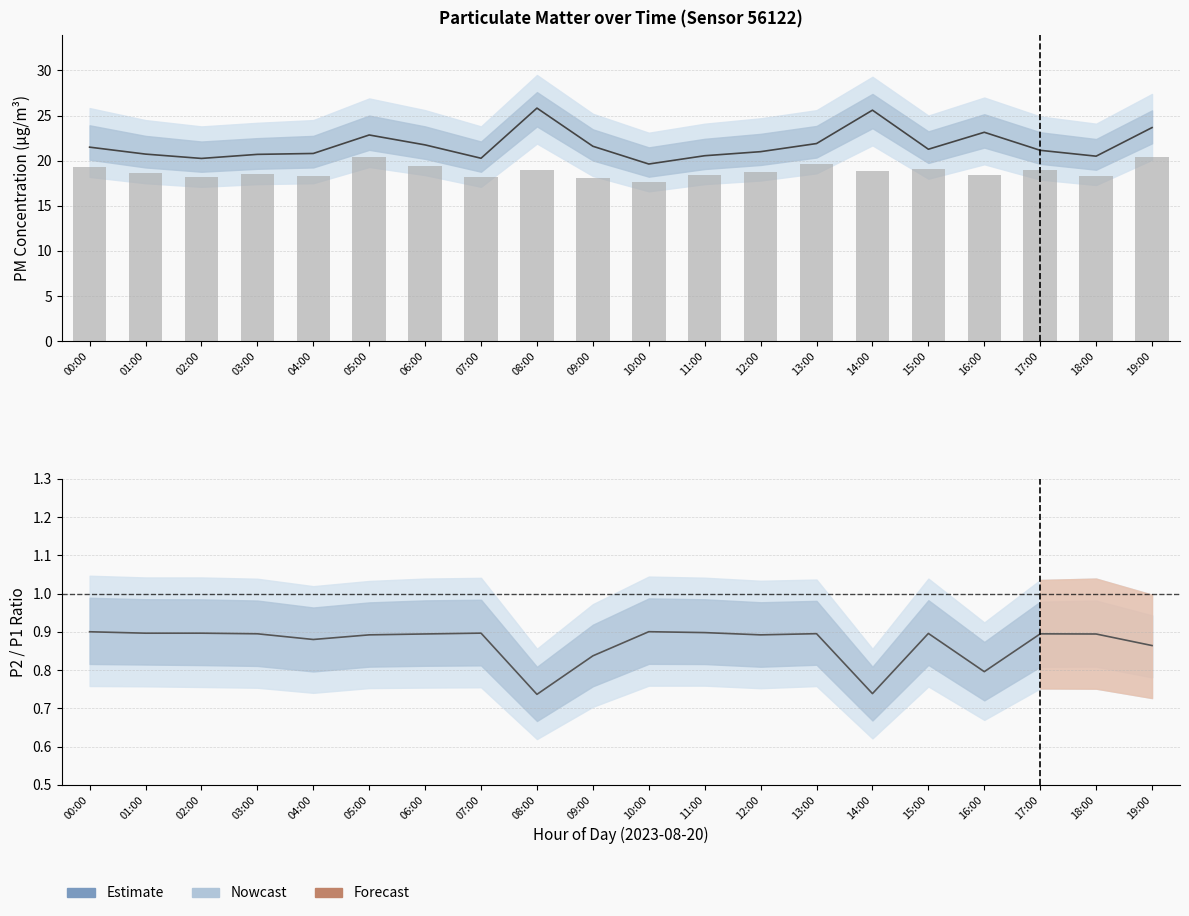

At how many categories does at least one series exceed 18?

20